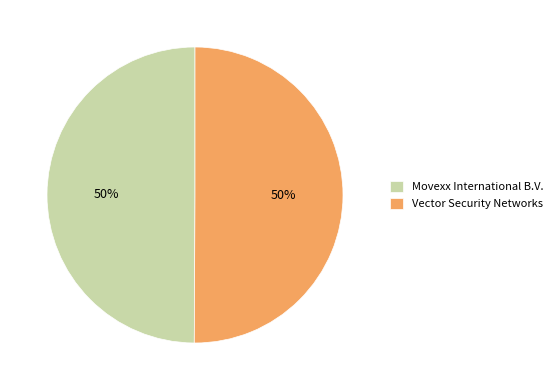

To the nearest percent, what is the combined percentage of Vector Security Networks and Movexx International B.V.?

100%